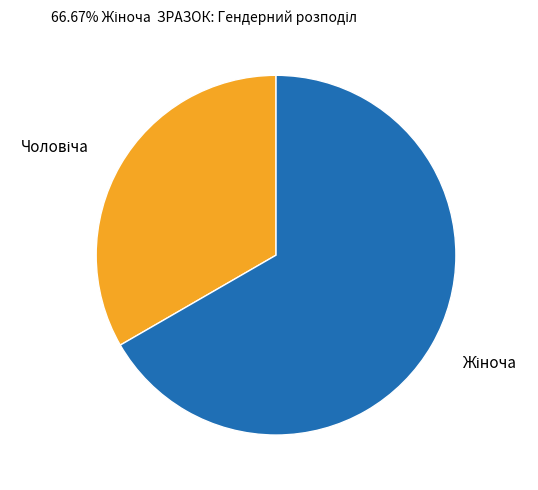

Count the number of slices in the pie.

2